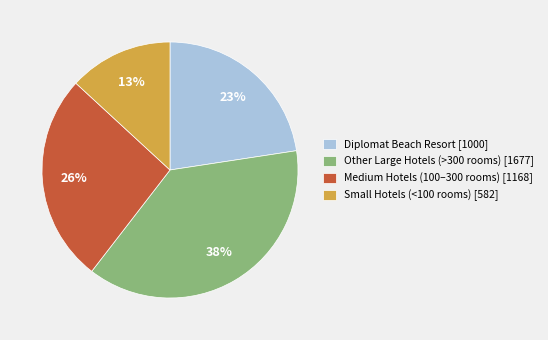

True or false: Medium Hotels (100–300 rooms) [1168] accounts for 20% of the total.

False